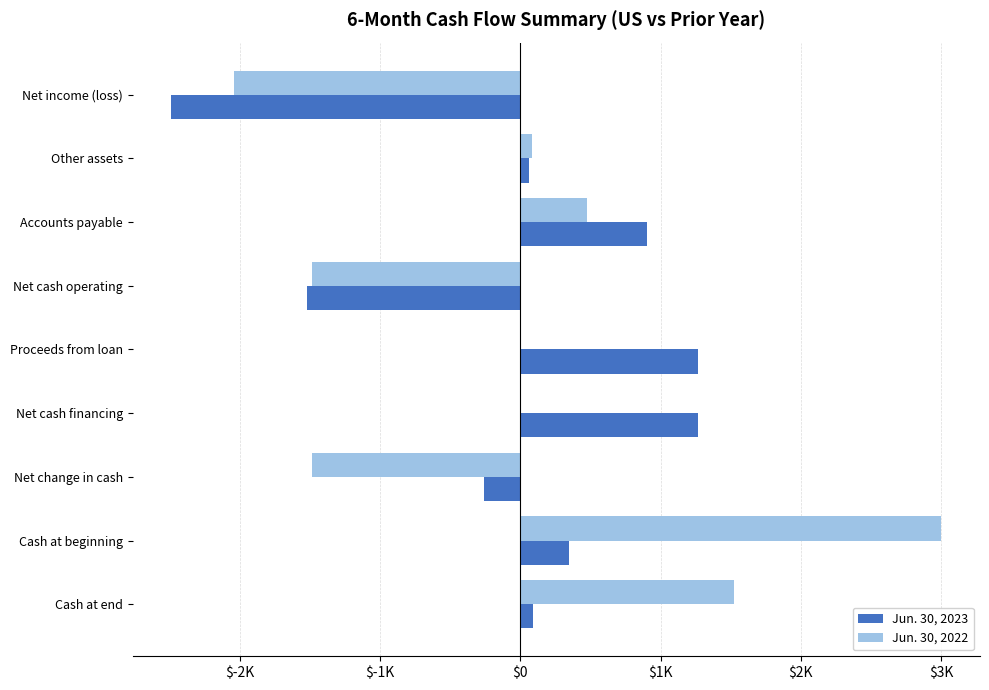

Reading left to right, transcribe all the data shown in this chart.

Jun. 30, 2023: -2489	61	903	-1525	1265	1265	-260	349	89
Jun. 30, 2022: -2040	80	477	-1483	0	0	-1483	3003	1520